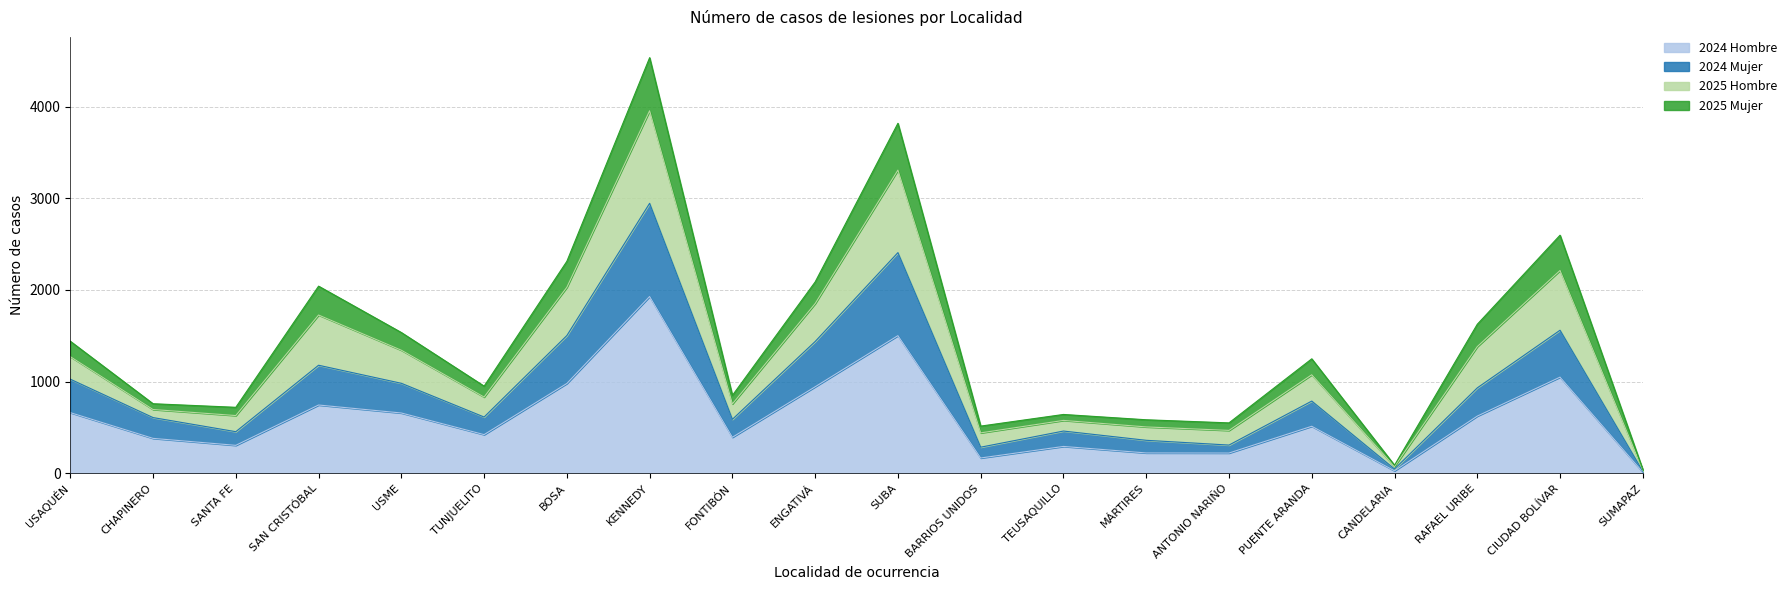

In 2024 Mujer, how many points are higher than both neighbors (excluding endpoints)?

6